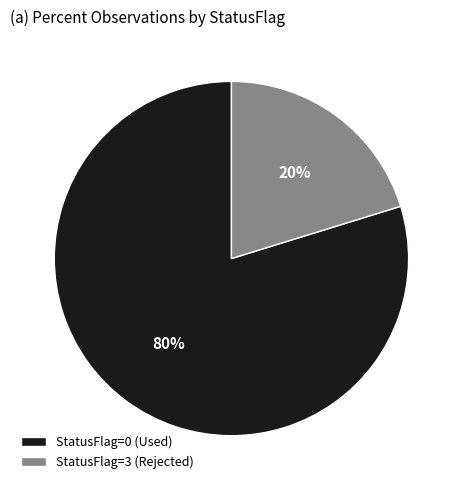

Combined, do StatusFlag=0 (Used) and StatusFlag=3 (Rejected) account for over 50%?

Yes